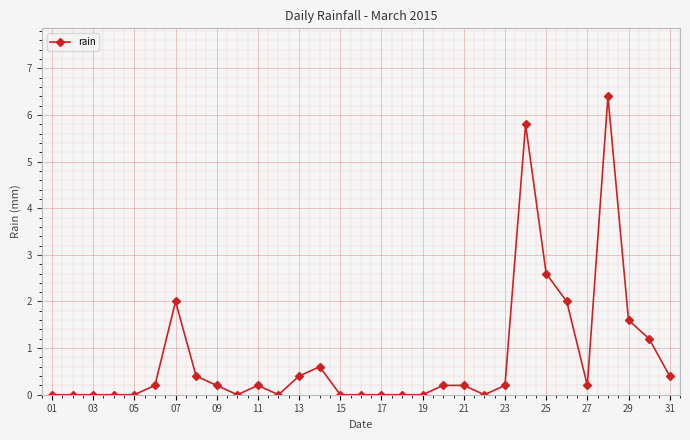

What is the maximum value shown in the chart?

6.4